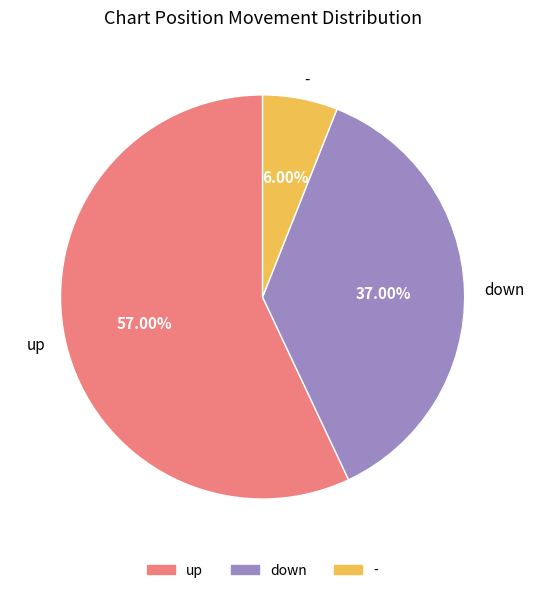

To the nearest percent, what portion does down represent?

37%